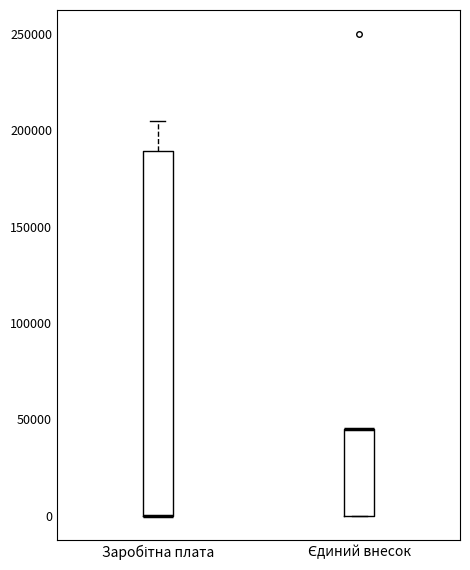

Reading left to right, read every box against the y-axis: the position of its median line, the range the box covers, and the ends of its whiskers. The values are not printed on the chart, so give them approximately, as read against the axis.

Заробітна плата: median 0 (drawn on the box's lower edge), box 0 to 190000, whiskers 0 to 205000
Єдиний внесок: median 45000 (drawn on the box's upper edge), box 0 to 45000, whiskers 0 to 45000